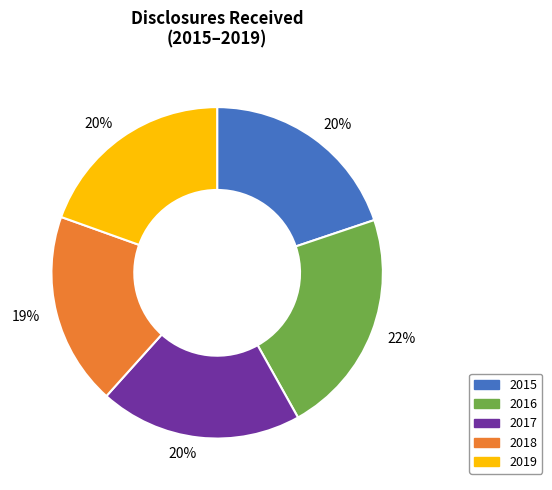

Is there any slice that represents more than half of the pie?

No